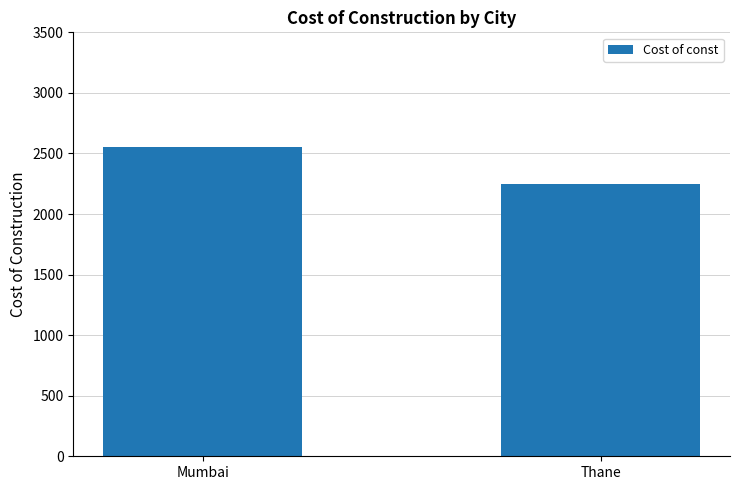

List the labels in order of value, smallest first.

Thane, Mumbai